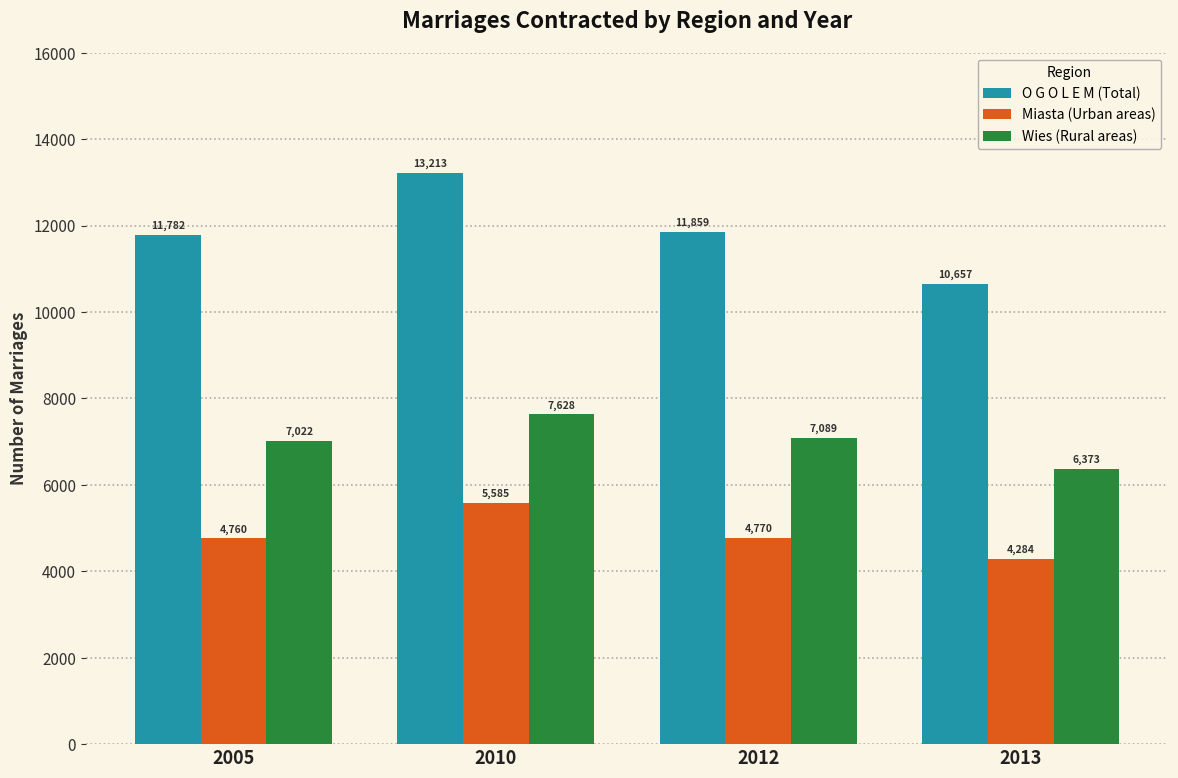

Is the value of O G O L E M (Total) at 2012 greater than the value of Miasta (Urban areas) at 2010?

Yes